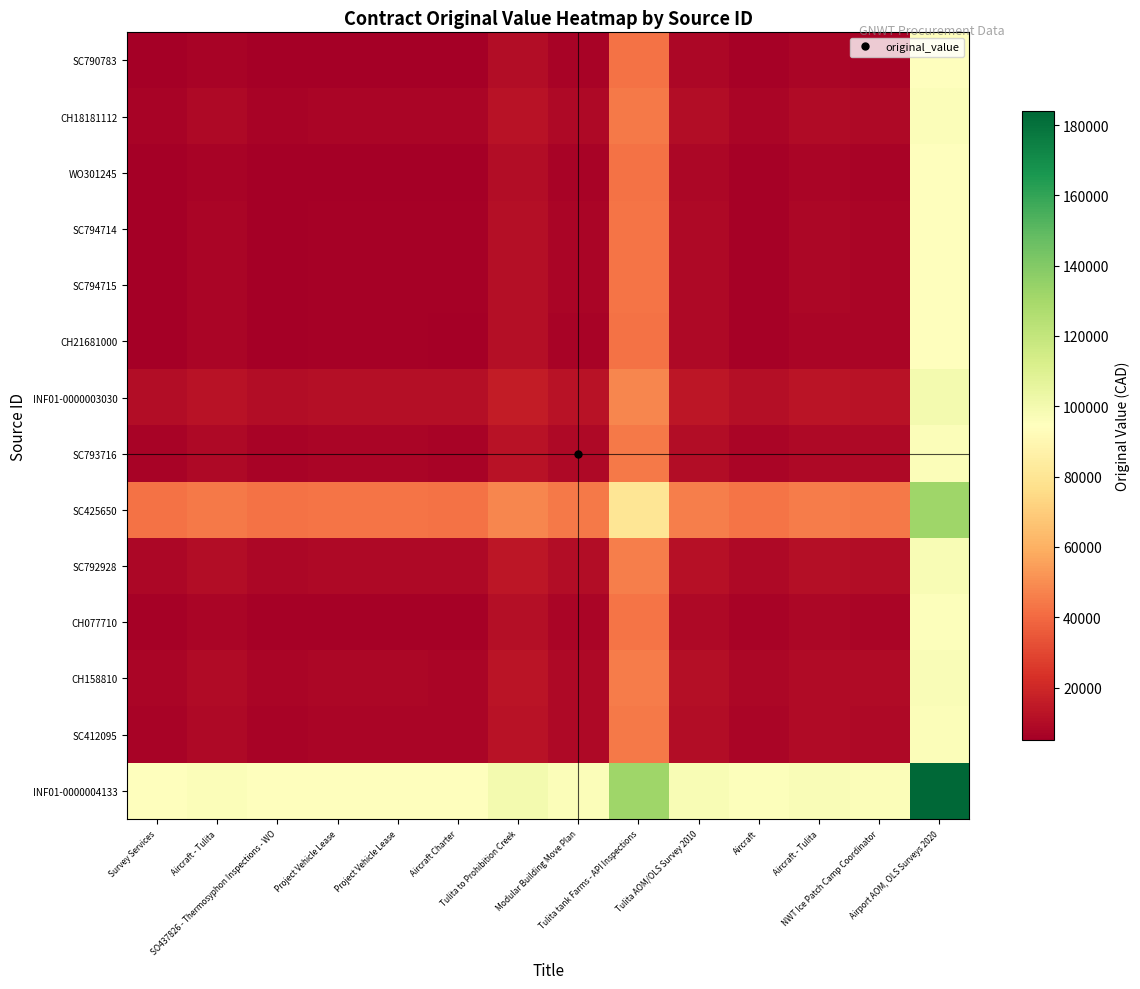

Reading right to left, list all the values displayed in this chart.

SC790783: Airport AOM, OLS Surveys 2020=94500.0	NWT Ice Patch Camp Coordinator=7000.0	Aircraft - Tulita=7387.7	Aircraft=5699.9	Tulita AOM/OLS Survey 2010=8400.0	Tulita tank Farms - API Inspections=42500.0	Modular Building Move Plan=6768.4	Tulita to Prohibition Creek=10500.0	Aircraft Charter=5230.1	Project Vehicle Lease=5650.0	Project Vehicle Lease=5650.0	SO437826 - Thermosyphon Inspections - WO=5040.8	Aircraft - Tulita=6939.5	Survey Services=5000.0
CH18181112: Airport AOM, OLS Surveys 2020=96439.5	NWT Ice Patch Camp Coordinator=8939.5	Aircraft - Tulita=9327.2	Aircraft=7639.4	Tulita AOM/OLS Survey 2010=10339.5	Tulita tank Farms - API Inspections=44439.5	Modular Building Move Plan=8708.0	Tulita to Prohibition Creek=12439.5	Aircraft Charter=7169.6	Project Vehicle Lease=7589.5	Project Vehicle Lease=7589.5	SO437826 - Thermosyphon Inspections - WO=6980.4	Aircraft - Tulita=8879.1	Survey Services=6939.5
WO301245: Airport AOM, OLS Surveys 2020=94540.8	NWT Ice Patch Camp Coordinator=7040.8	Aircraft - Tulita=7428.5	Aircraft=5740.7	Tulita AOM/OLS Survey 2010=8440.8	Tulita tank Farms - API Inspections=42540.8	Modular Building Move Plan=6809.3	Tulita to Prohibition Creek=10540.8	Aircraft Charter=5270.9	Project Vehicle Lease=5690.8	Project Vehicle Lease=5690.8	SO437826 - Thermosyphon Inspections - WO=5081.7	Aircraft - Tulita=6980.4	Survey Services=5040.8
SC794714: Airport AOM, OLS Surveys 2020=95150.0	NWT Ice Patch Camp Coordinator=7650.0	Aircraft - Tulita=8037.7	Aircraft=6349.9	Tulita AOM/OLS Survey 2010=9050.0	Tulita tank Farms - API Inspections=43150.0	Modular Building Move Plan=7418.4	Tulita to Prohibition Creek=11150.0	Aircraft Charter=5880.1	Project Vehicle Lease=6300.0	Project Vehicle Lease=6300.0	SO437826 - Thermosyphon Inspections - WO=5690.8	Aircraft - Tulita=7589.5	Survey Services=5650.0
SC794715: Airport AOM, OLS Surveys 2020=95150.0	NWT Ice Patch Camp Coordinator=7650.0	Aircraft - Tulita=8037.7	Aircraft=6349.9	Tulita AOM/OLS Survey 2010=9050.0	Tulita tank Farms - API Inspections=43150.0	Modular Building Move Plan=7418.4	Tulita to Prohibition Creek=11150.0	Aircraft Charter=5880.1	Project Vehicle Lease=6300.0	Project Vehicle Lease=6300.0	SO437826 - Thermosyphon Inspections - WO=5690.8	Aircraft - Tulita=7589.5	Survey Services=5650.0
CH21681000: Airport AOM, OLS Surveys 2020=94730.1	NWT Ice Patch Camp Coordinator=7230.1	Aircraft - Tulita=7617.8	Aircraft=5930.0	Tulita AOM/OLS Survey 2010=8630.1	Tulita tank Farms - API Inspections=42730.1	Modular Building Move Plan=6998.5	Tulita to Prohibition Creek=10730.1	Aircraft Charter=5460.1	Project Vehicle Lease=5880.1	Project Vehicle Lease=5880.1	SO437826 - Thermosyphon Inspections - WO=5270.9	Aircraft - Tulita=7169.6	Survey Services=5230.1
INF01-0000003030: Airport AOM, OLS Surveys 2020=100000.0	NWT Ice Patch Camp Coordinator=12500.0	Aircraft - Tulita=12887.7	Aircraft=11199.9	Tulita AOM/OLS Survey 2010=13900.0	Tulita tank Farms - API Inspections=48000.0	Modular Building Move Plan=12268.4	Tulita to Prohibition Creek=16000.0	Aircraft Charter=10730.1	Project Vehicle Lease=11150.0	Project Vehicle Lease=11150.0	SO437826 - Thermosyphon Inspections - WO=10540.8	Aircraft - Tulita=12439.5	Survey Services=10500.0
SC793716: Airport AOM, OLS Surveys 2020=96268.4	NWT Ice Patch Camp Coordinator=8768.4	Aircraft - Tulita=9156.1	Aircraft=7468.3	Tulita AOM/OLS Survey 2010=10168.4	Tulita tank Farms - API Inspections=44268.4	Modular Building Move Plan=8536.9	Tulita to Prohibition Creek=12268.4	Aircraft Charter=6998.5	Project Vehicle Lease=7418.4	Project Vehicle Lease=7418.4	SO437826 - Thermosyphon Inspections - WO=6809.3	Aircraft - Tulita=8708.0	Survey Services=6768.4
SC425650: Airport AOM, OLS Surveys 2020=132000.0	NWT Ice Patch Camp Coordinator=44500.0	Aircraft - Tulita=44887.7	Aircraft=43199.9	Tulita AOM/OLS Survey 2010=45900.0	Tulita tank Farms - API Inspections=80000.0	Modular Building Move Plan=44268.4	Tulita to Prohibition Creek=48000.0	Aircraft Charter=42730.1	Project Vehicle Lease=43150.0	Project Vehicle Lease=43150.0	SO437826 - Thermosyphon Inspections - WO=42540.8	Aircraft - Tulita=44439.5	Survey Services=42500.0
SC792928: Airport AOM, OLS Surveys 2020=97900.0	NWT Ice Patch Camp Coordinator=10400.0	Aircraft - Tulita=10787.7	Aircraft=9099.9	Tulita AOM/OLS Survey 2010=11800.0	Tulita tank Farms - API Inspections=45900.0	Modular Building Move Plan=10168.4	Tulita to Prohibition Creek=13900.0	Aircraft Charter=8630.1	Project Vehicle Lease=9050.0	Project Vehicle Lease=9050.0	SO437826 - Thermosyphon Inspections - WO=8440.8	Aircraft - Tulita=10339.5	Survey Services=8400.0
CH077710: Airport AOM, OLS Surveys 2020=95199.9	NWT Ice Patch Camp Coordinator=7699.9	Aircraft - Tulita=8087.6	Aircraft=6399.8	Tulita AOM/OLS Survey 2010=9099.9	Tulita tank Farms - API Inspections=43199.9	Modular Building Move Plan=7468.3	Tulita to Prohibition Creek=11199.9	Aircraft Charter=5930.0	Project Vehicle Lease=6349.9	Project Vehicle Lease=6349.9	SO437826 - Thermosyphon Inspections - WO=5740.7	Aircraft - Tulita=7639.4	Survey Services=5699.9
CH158810: Airport AOM, OLS Surveys 2020=96887.7	NWT Ice Patch Camp Coordinator=9387.7	Aircraft - Tulita=9775.4	Aircraft=8087.6	Tulita AOM/OLS Survey 2010=10787.7	Tulita tank Farms - API Inspections=44887.7	Modular Building Move Plan=9156.1	Tulita to Prohibition Creek=12887.7	Aircraft Charter=7617.8	Project Vehicle Lease=8037.7	Project Vehicle Lease=8037.7	SO437826 - Thermosyphon Inspections - WO=7428.5	Aircraft - Tulita=9327.2	Survey Services=7387.7
SC412095: Airport AOM, OLS Surveys 2020=96500.0	NWT Ice Patch Camp Coordinator=9000.0	Aircraft - Tulita=9387.7	Aircraft=7699.9	Tulita AOM/OLS Survey 2010=10400.0	Tulita tank Farms - API Inspections=44500.0	Modular Building Move Plan=8768.4	Tulita to Prohibition Creek=12500.0	Aircraft Charter=7230.1	Project Vehicle Lease=7650.0	Project Vehicle Lease=7650.0	SO437826 - Thermosyphon Inspections - WO=7040.8	Aircraft - Tulita=8939.5	Survey Services=7000.0
INF01-0000004133: Airport AOM, OLS Surveys 2020=184000.0	NWT Ice Patch Camp Coordinator=96500.0	Aircraft - Tulita=96887.7	Aircraft=95199.9	Tulita AOM/OLS Survey 2010=97900.0	Tulita tank Farms - API Inspections=132000.0	Modular Building Move Plan=96268.4	Tulita to Prohibition Creek=100000.0	Aircraft Charter=94730.1	Project Vehicle Lease=95150.0	Project Vehicle Lease=95150.0	SO437826 - Thermosyphon Inspections - WO=94540.8	Aircraft - Tulita=96439.5	Survey Services=94500.0